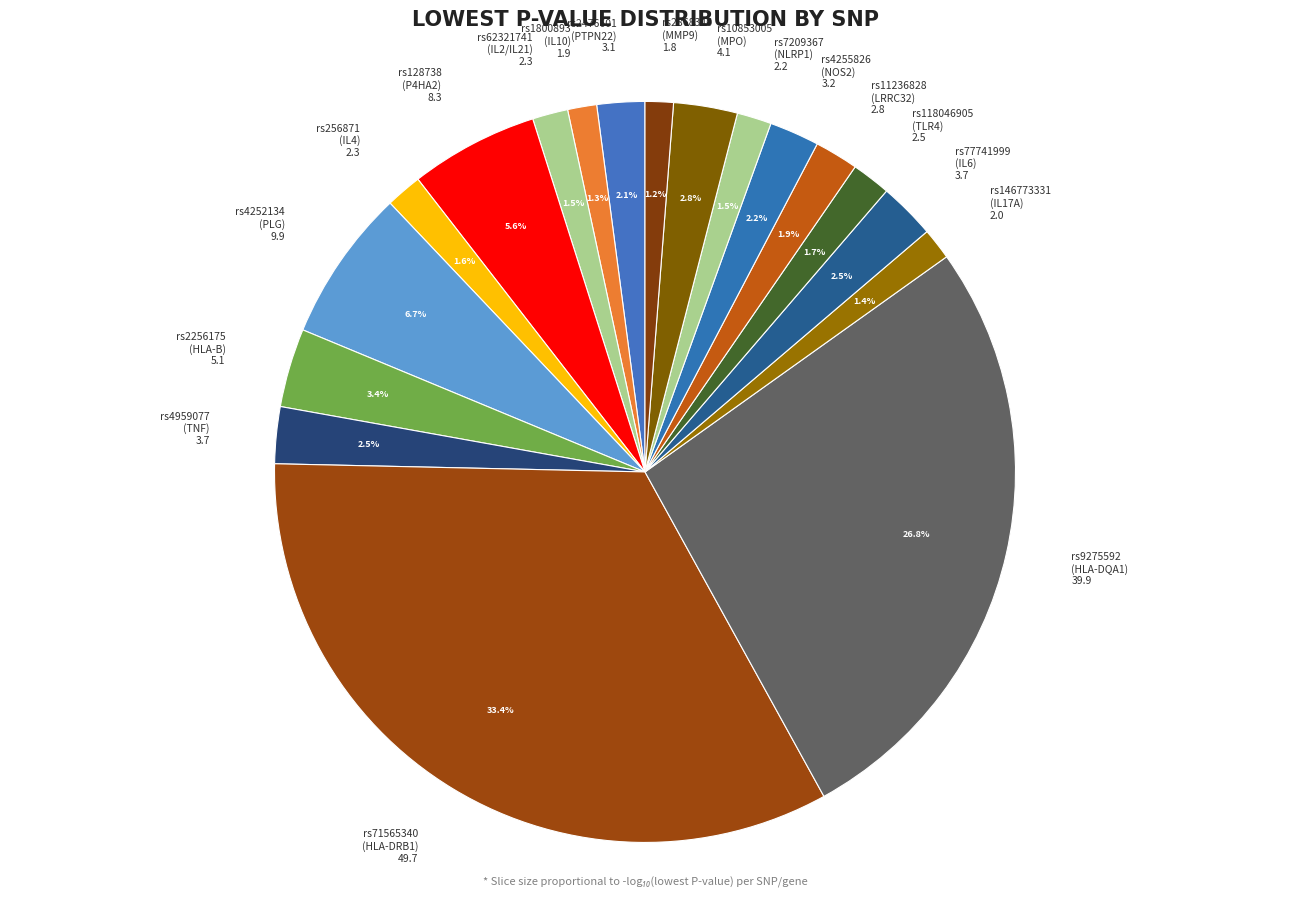

Is the sum of rs4255826 (NOS2) 3.2 and rs1800893 (IL10) 1.9 greater than half?

No